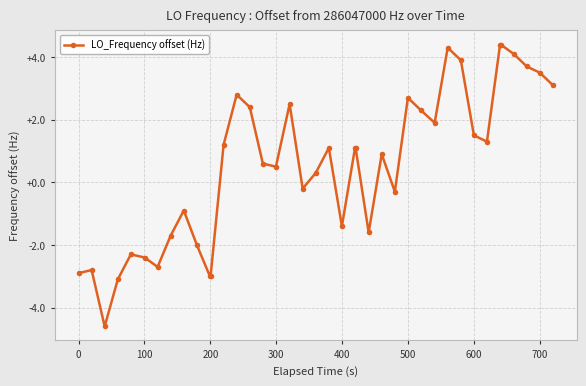

What is the difference between the maximum and minimum values?

9.0